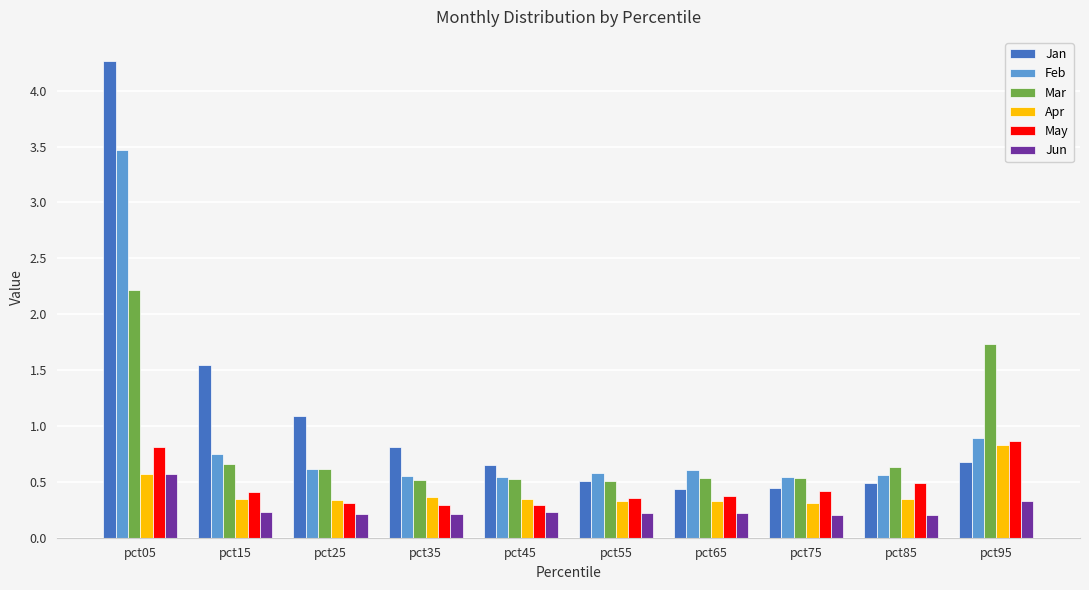

What is the sum of the Mar values at pct95 and pct85?

2.4